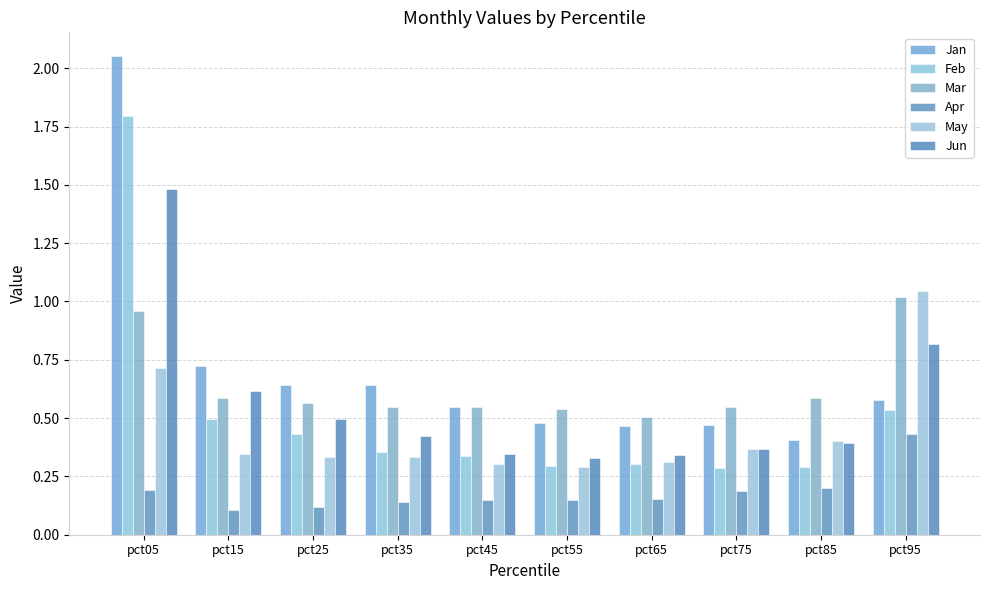

Rank the categories by Apr value from lowest to highest.

pct15, pct25, pct35, pct45, pct55, pct65, pct75, pct05, pct85, pct95